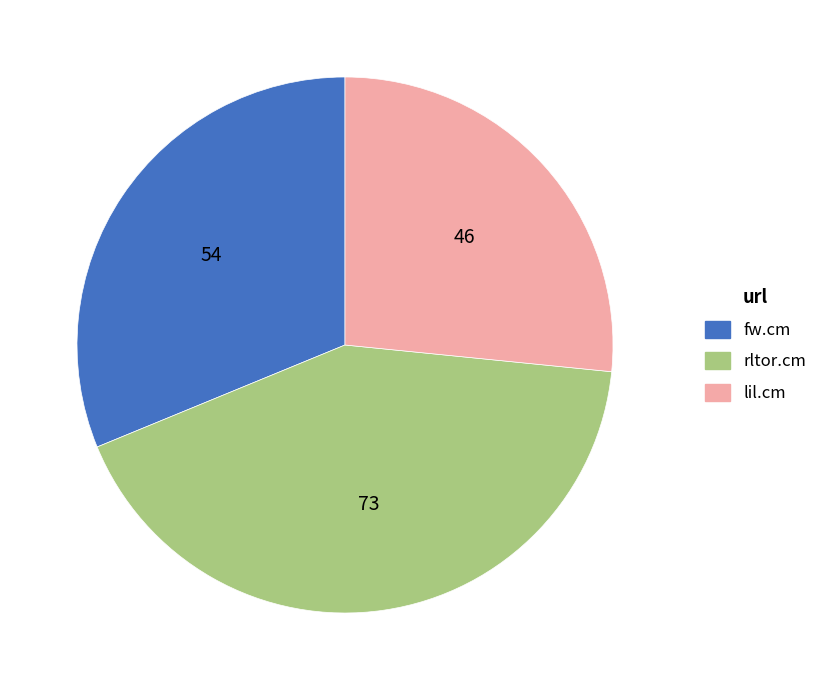

Is fw.cm the majority of the pie?

No